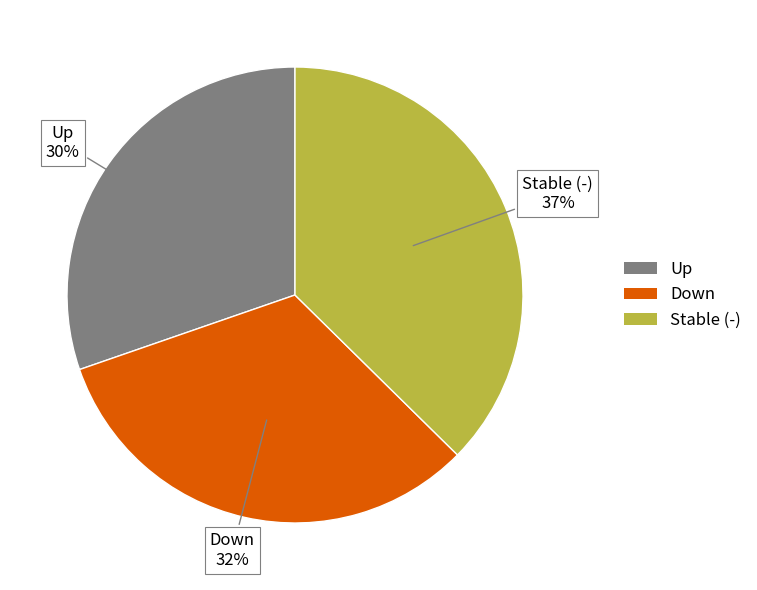

The Up slice represents 38% of the pie. True or false?

False